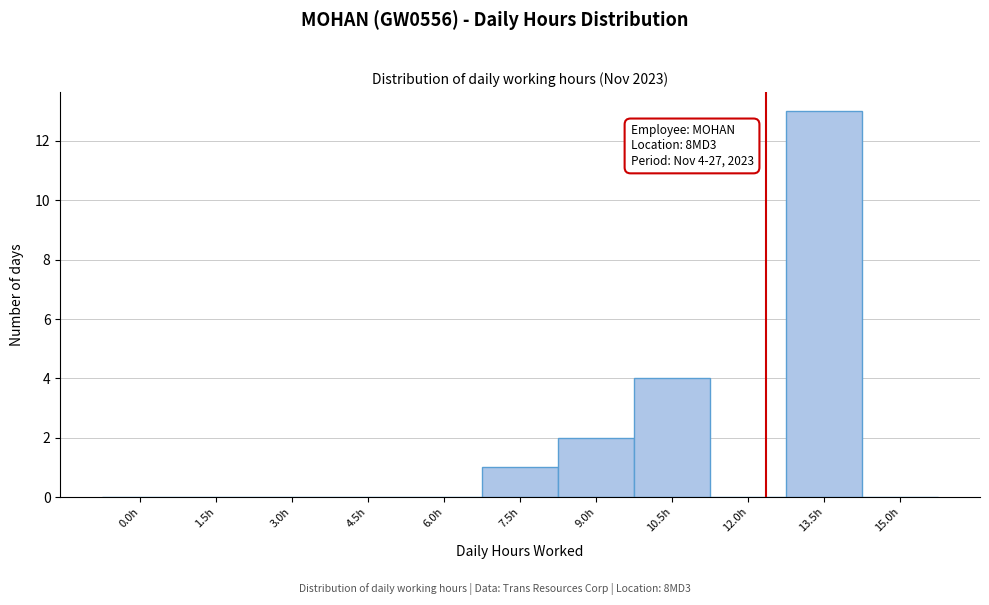

Reading left to right, extract all data points from this chart.

0.0h=0	1.5h=0	3.0h=0	4.5h=0	6.0h=0	7.5h=1	9.0h=2	10.5h=4	12.0h=0	13.5h=13	15.0h=0